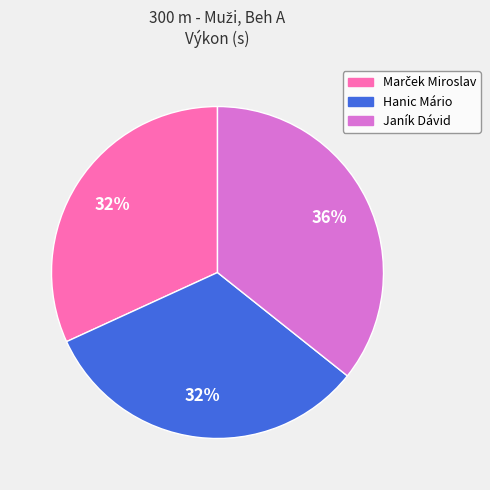

Does Hanic Mário account for over 50% of the chart?

No